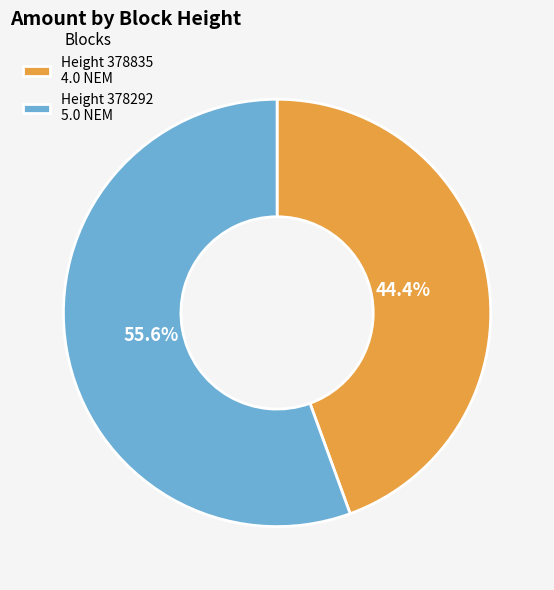

Is Height 378292 5.0 NEM the majority of the pie?

Yes